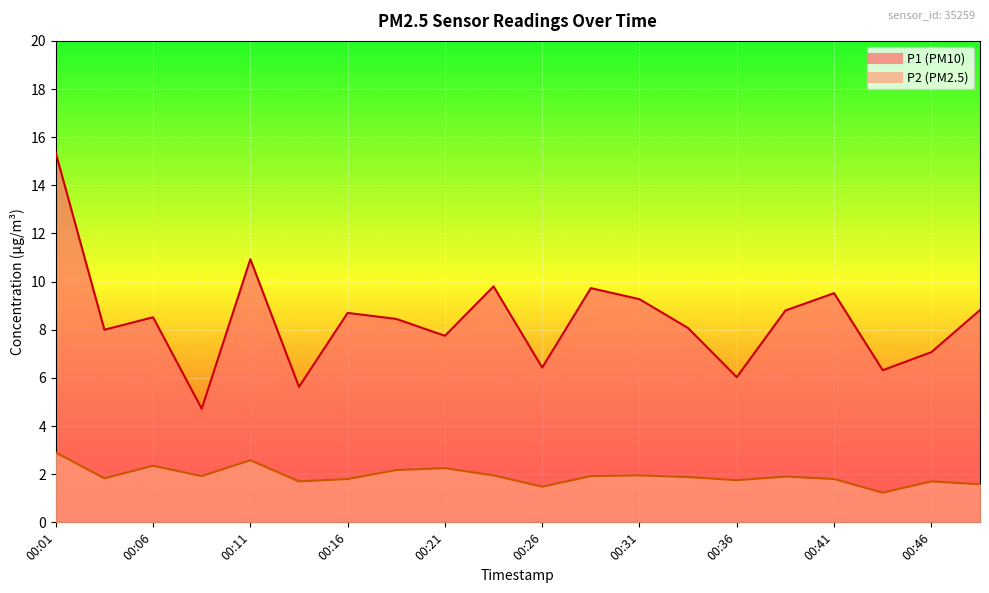

At how many categories does at least one series exceed 12?

1